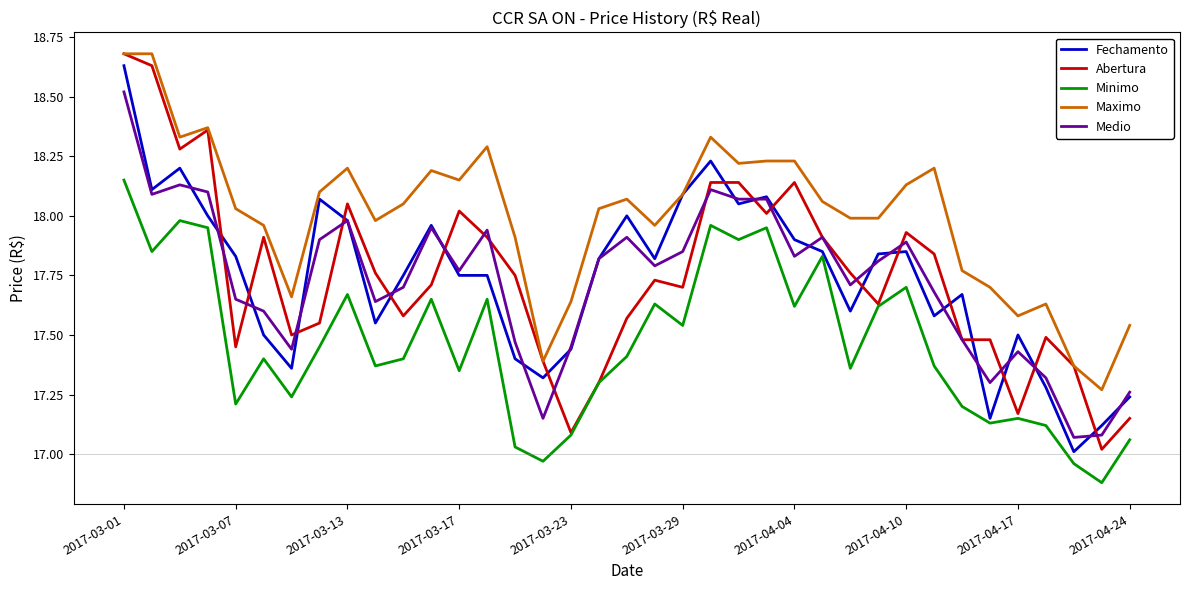

True or false: Minimo and Maximo cross at least once.

False